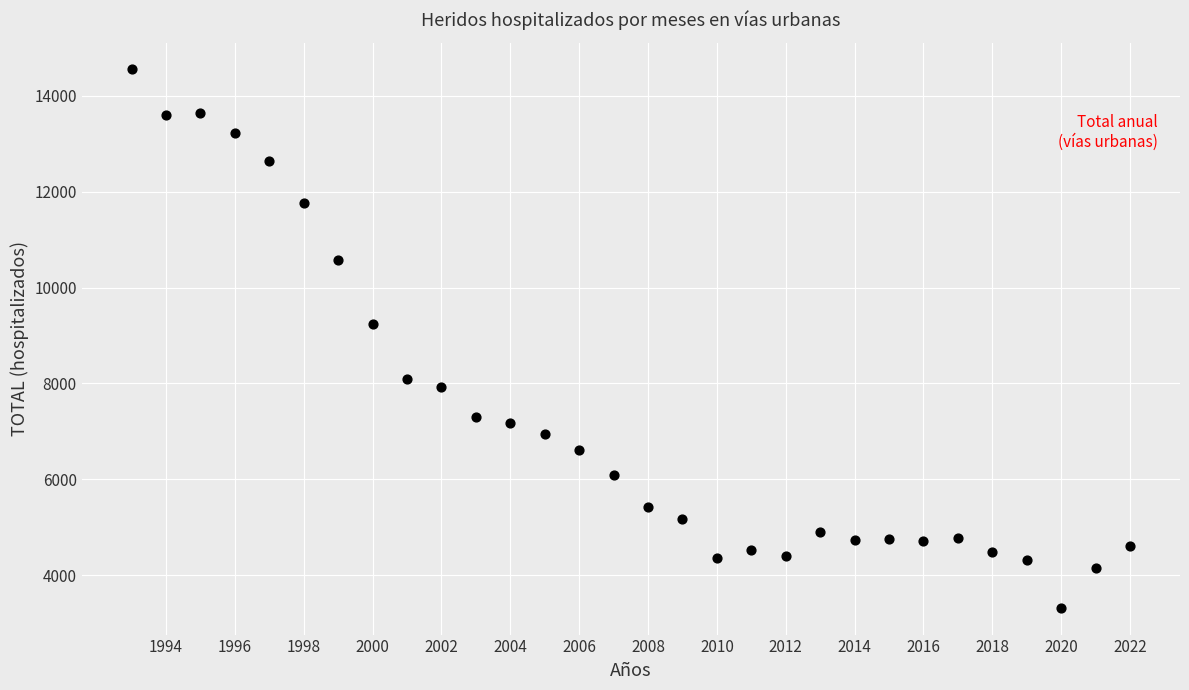

What Y value in the scatter plot is closest to 8936?

9240